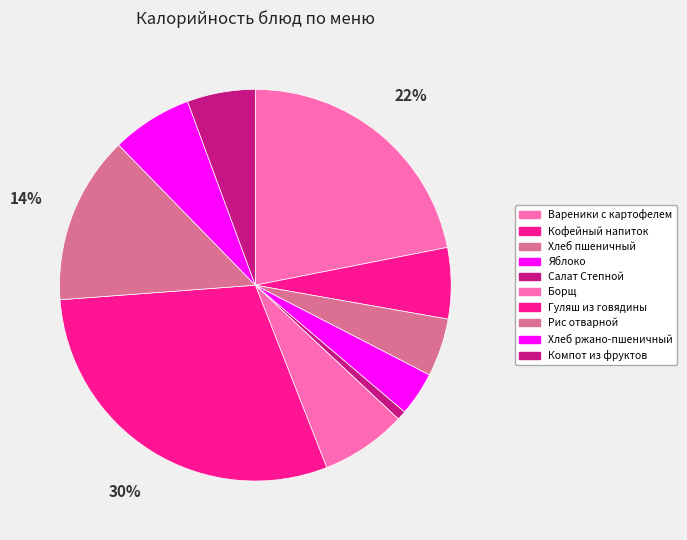

How many slices are in this pie chart?

10